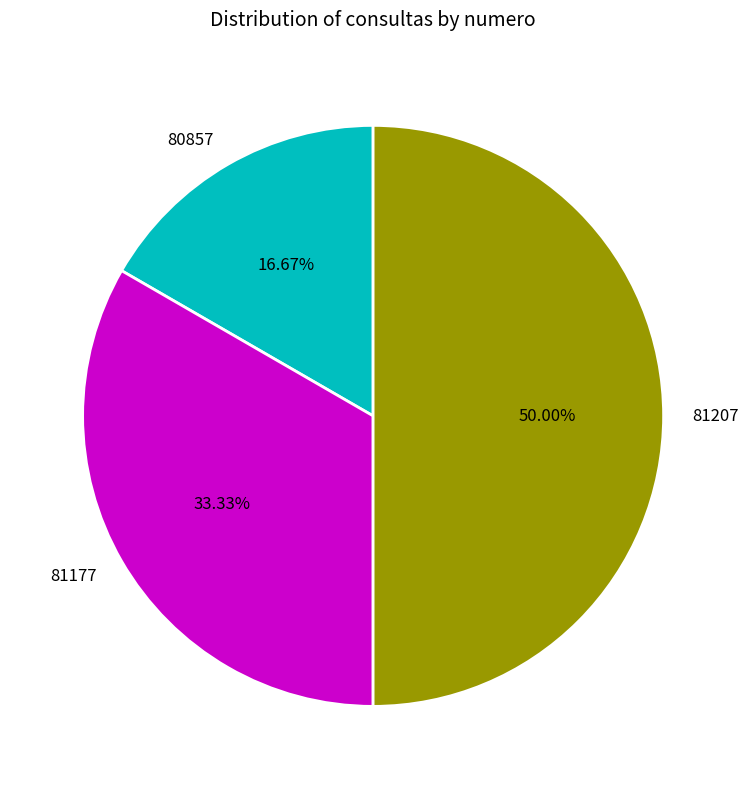

Count the number of slices in the pie.

3